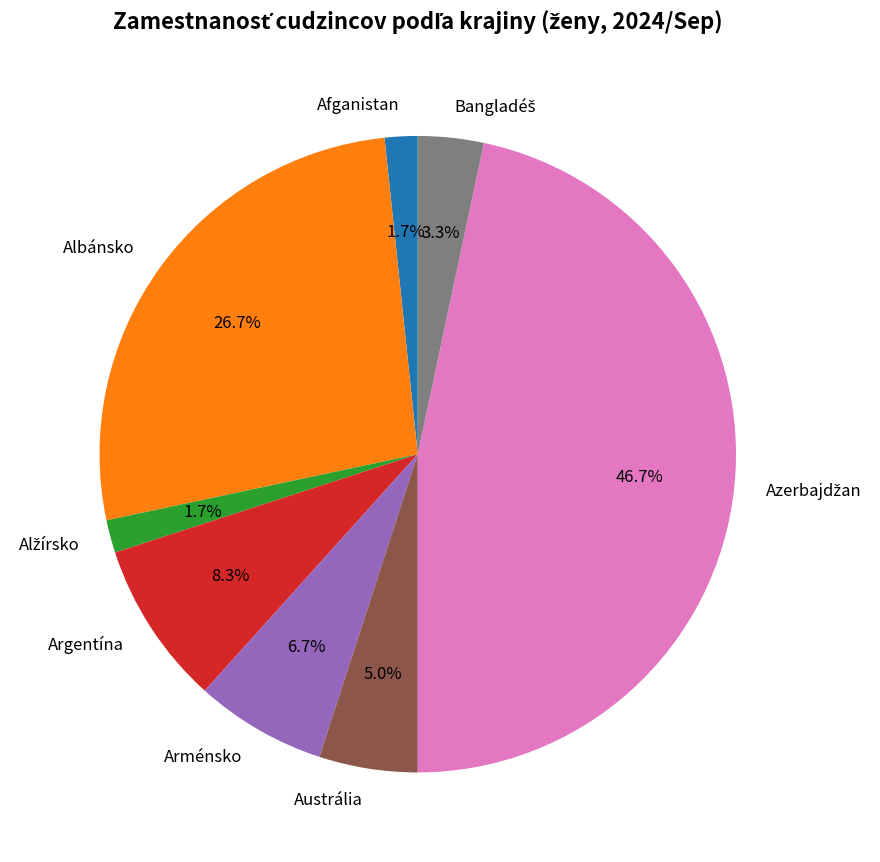

What percentage is the Argentína slice, to the nearest percent?

8%